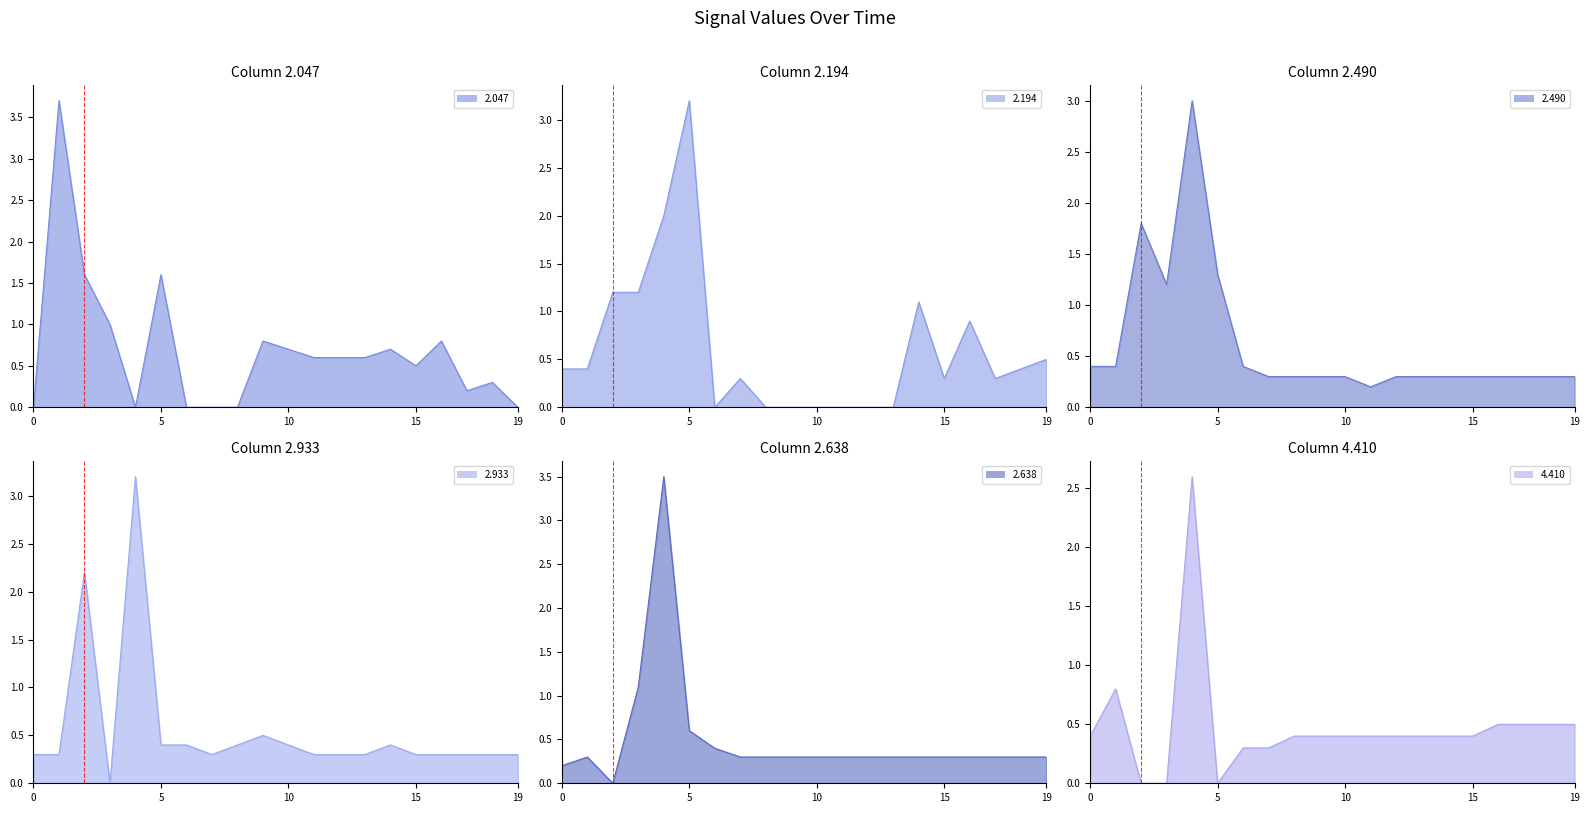

Which series has the largest total across all categories?

2.047